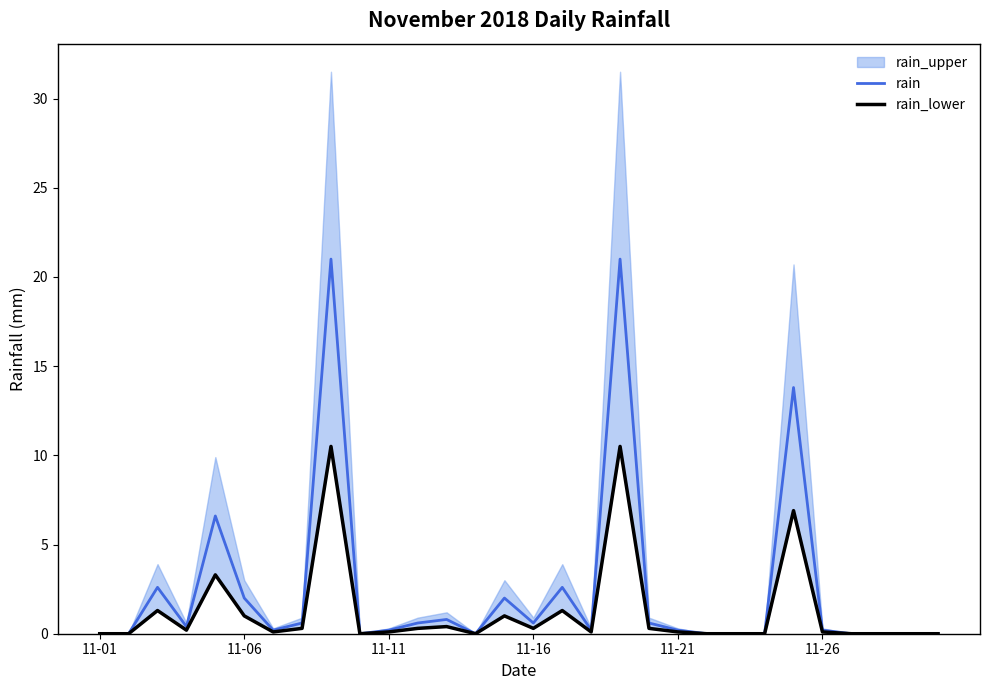

How many values in rain are above zero?

19